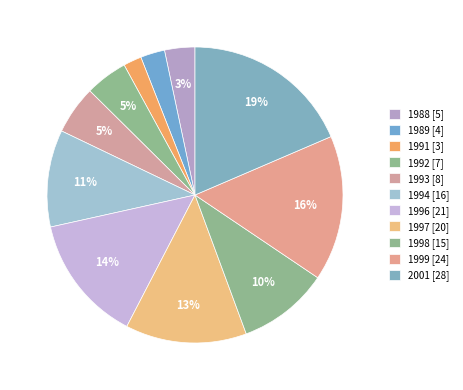

To the nearest percent, what is the combined percentage of 1988 and 1991?

5%